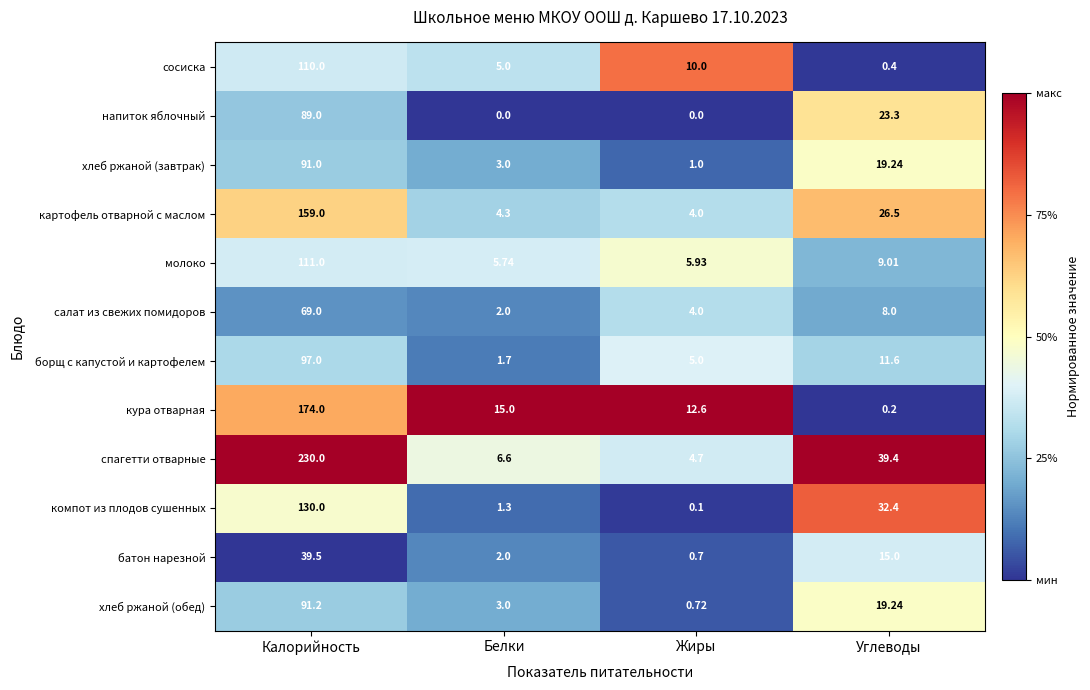

At which label is борщ с капустой и картофелем closest to 49?

Углеводы